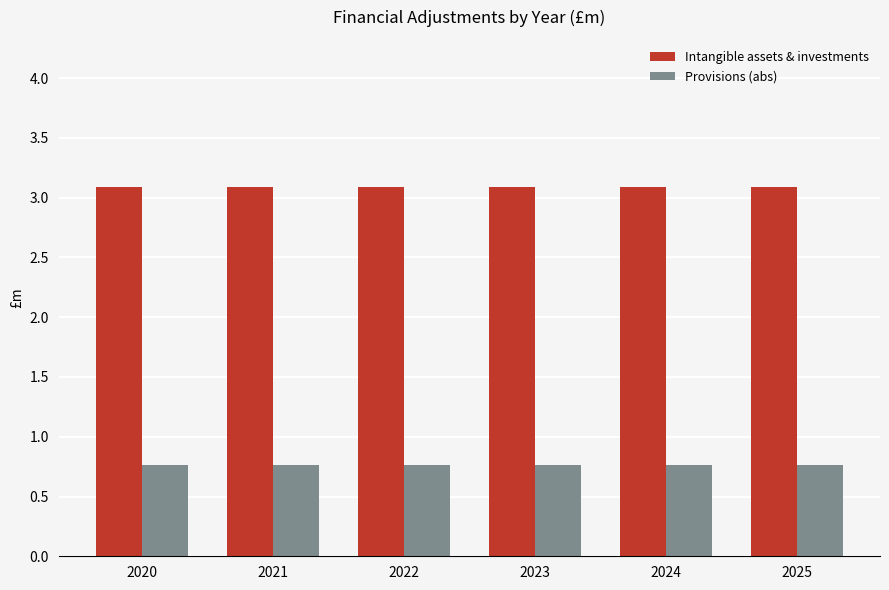

Rank the series by their maximum value, from highest to lowest.

Intangible assets & investments, Provisions (abs)